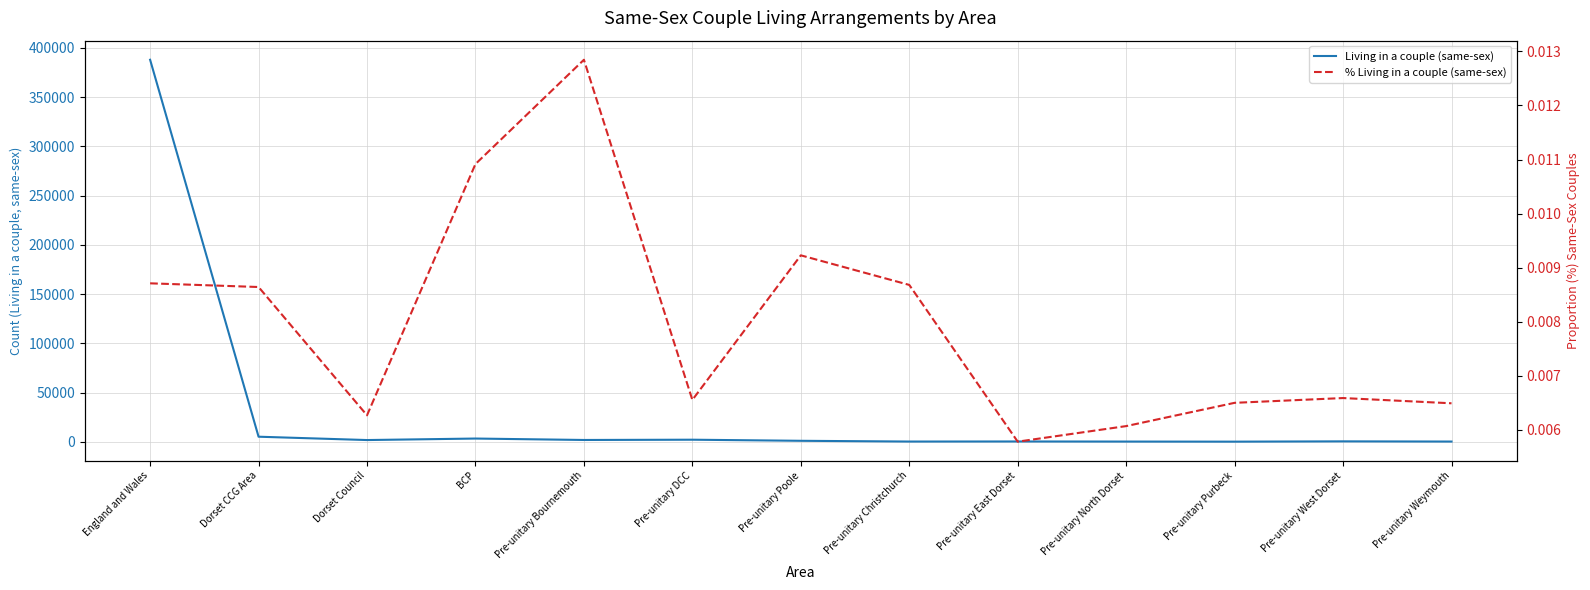

True or false: Living in a couple (same-sex) has a value of 387920.0 at England and Wales.

True